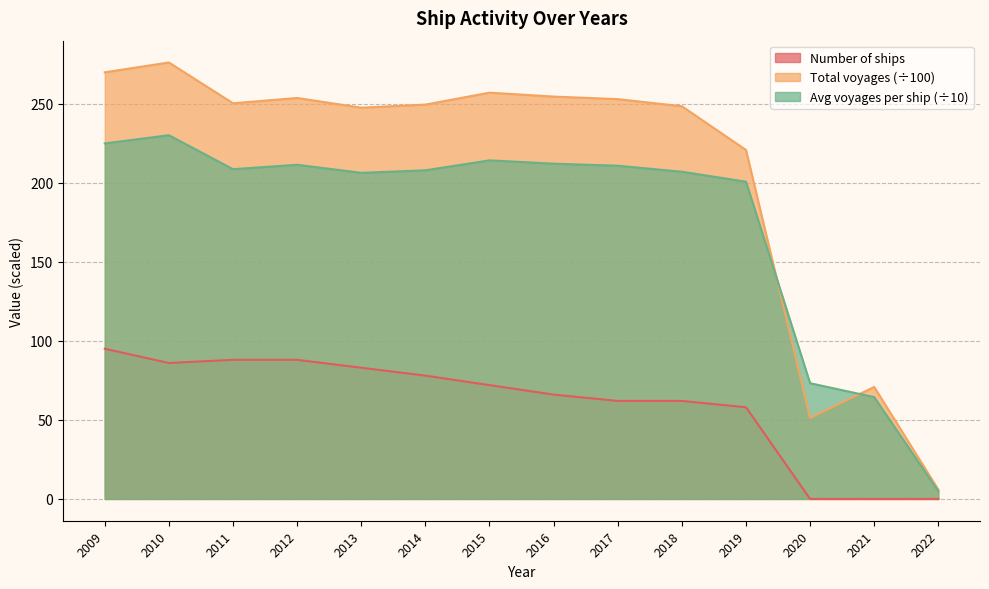

What is the value of the Total voyages point at the 10th from the left?

248.4